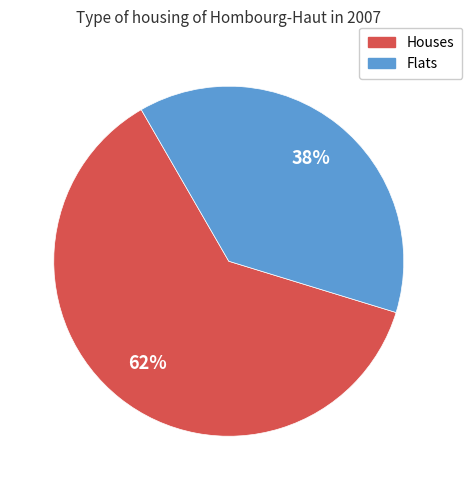

Is there a majority slice in this chart?

Yes